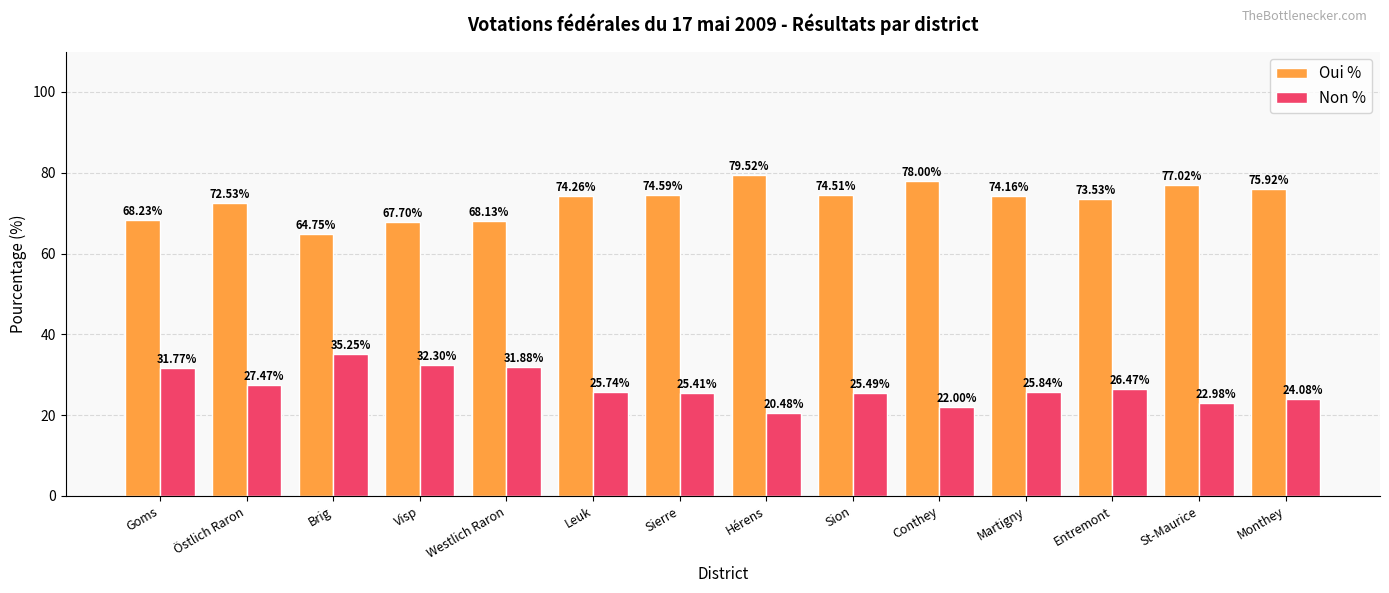

At which label is Non % closest to 27?

Östlich Raron